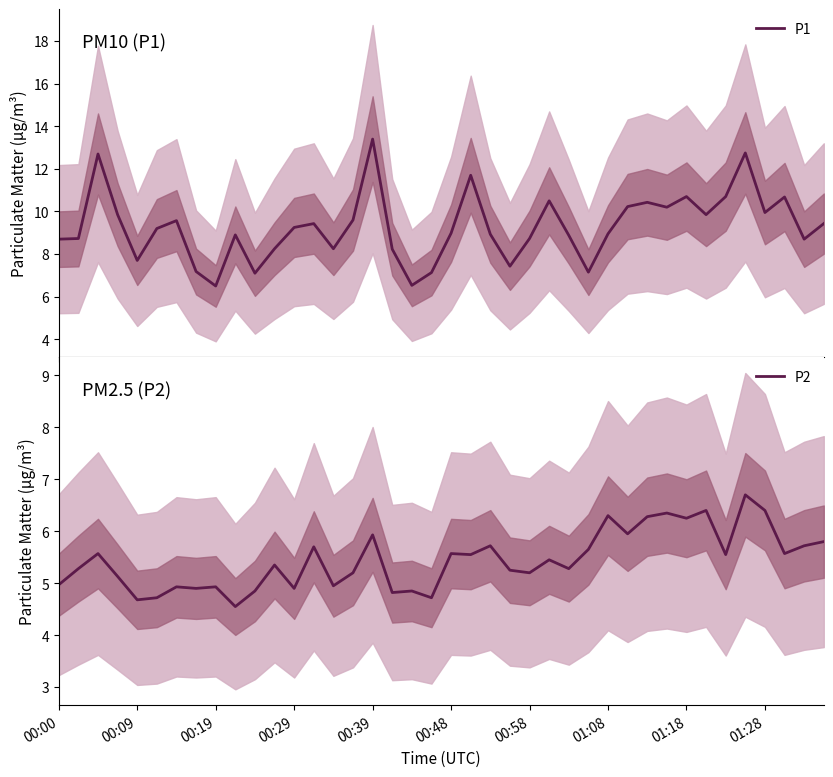

How many series are shown in this chart?

2